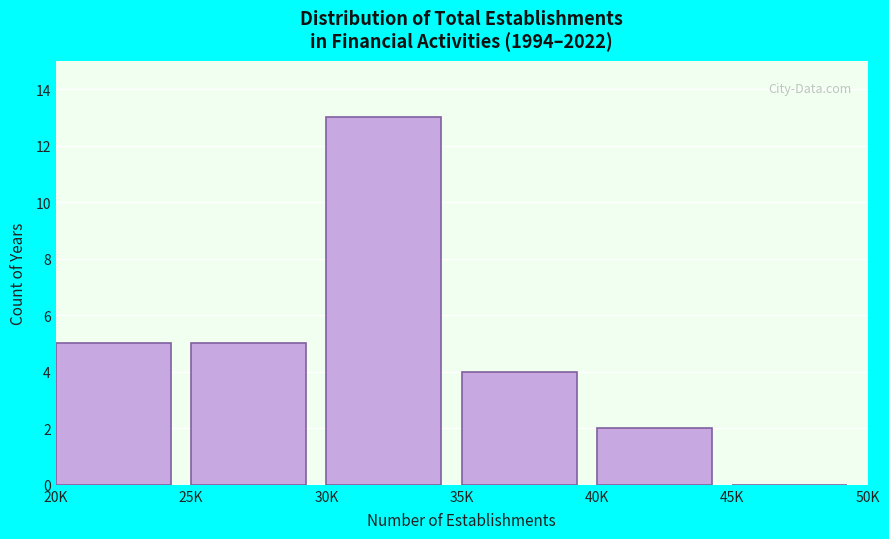

Reading left to right, extract all data points from this chart.

20K=5	25K=5	30K=13	35K=4	40K=2	45K=0